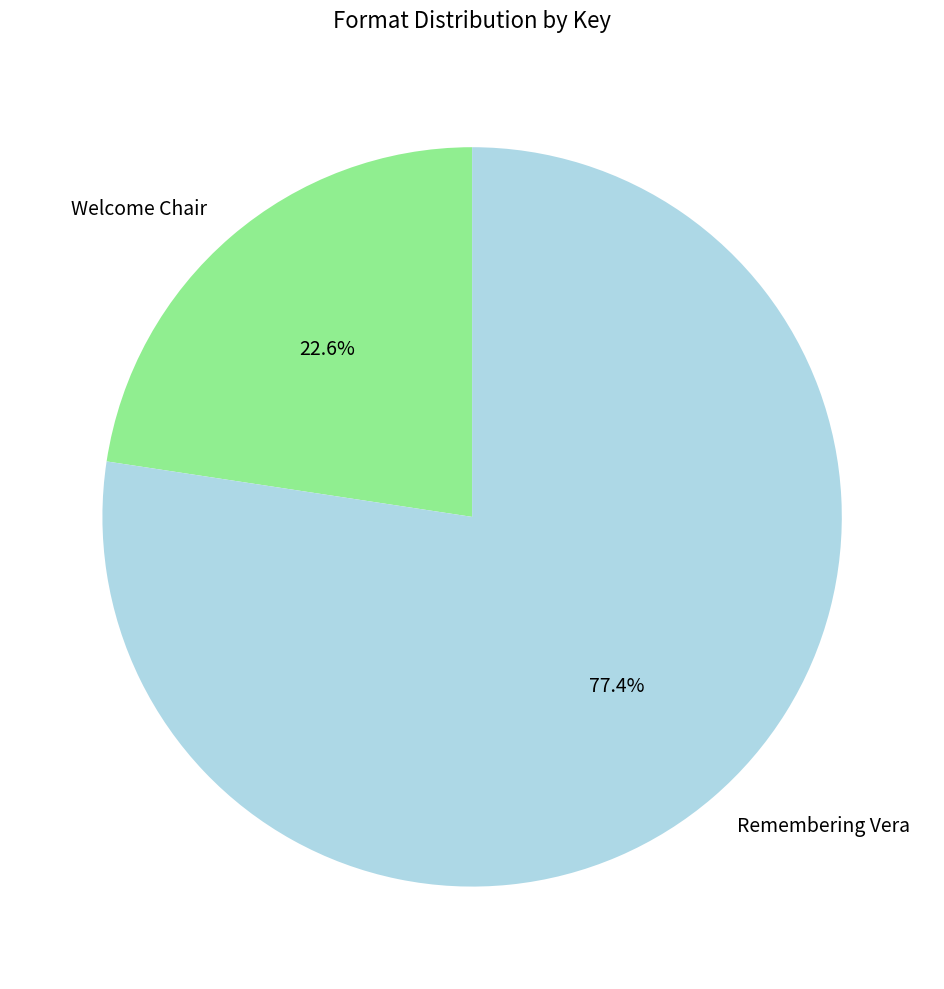

Combined, do Remembering Vera and Welcome Chair account for over 50%?

Yes